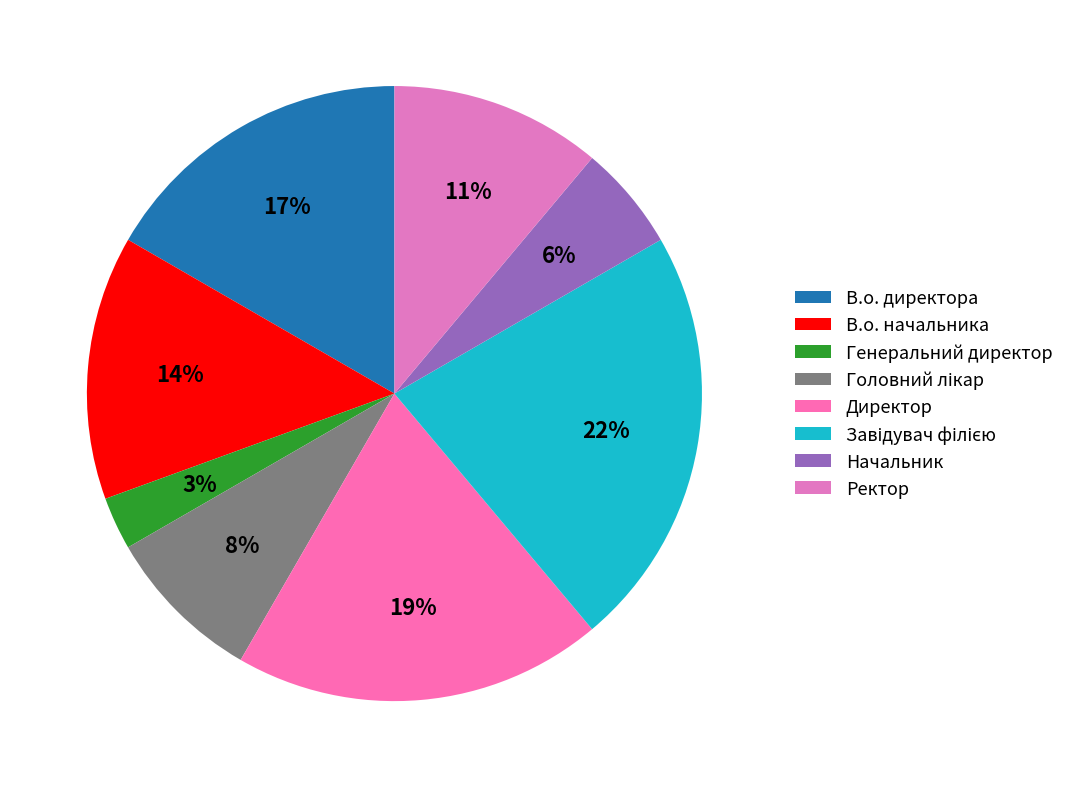

Rank the categories by value from highest to lowest.

Завідувач філією, Директор, В.о. директора, В.о. начальника, Ректор, Головний лікар, Начальник, Генеральний директор